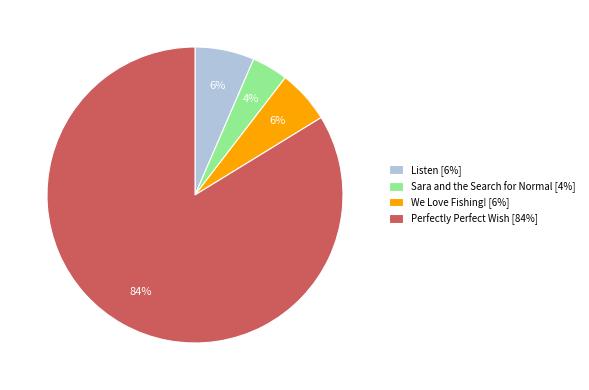

What is the ratio of the value at We Love Fishing! [6%] to the value at Sara and the Search for Normal [4%]?

1.5